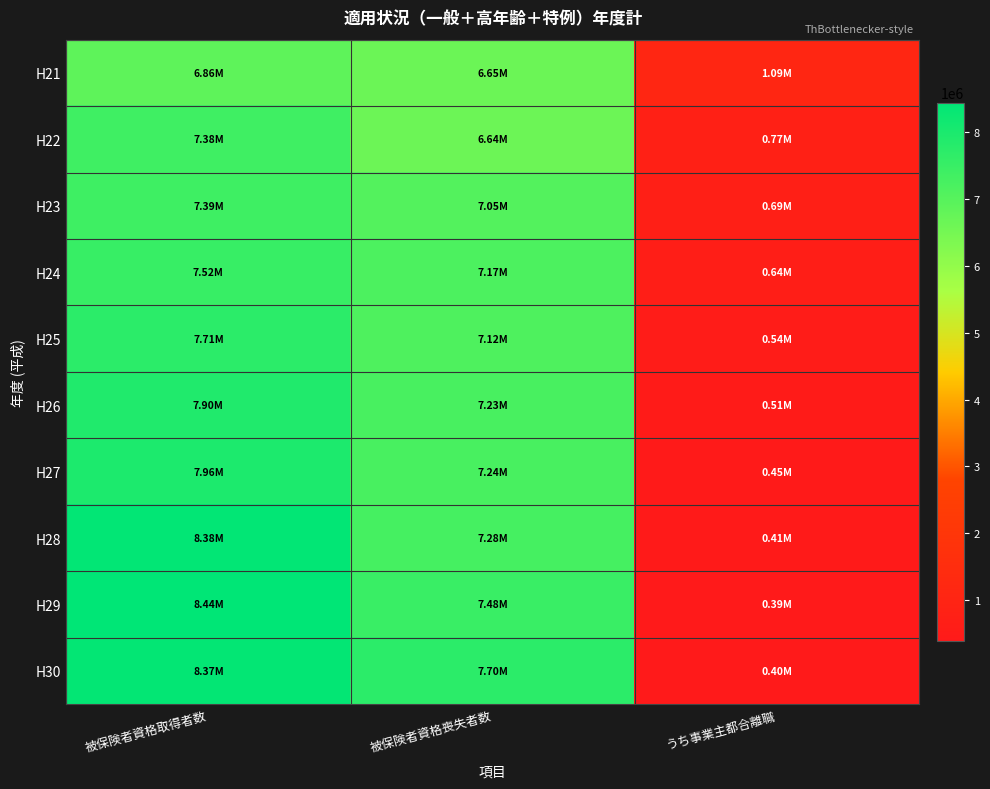

What is the spread (max minus min) of values at うち事業主都合離職?

701763